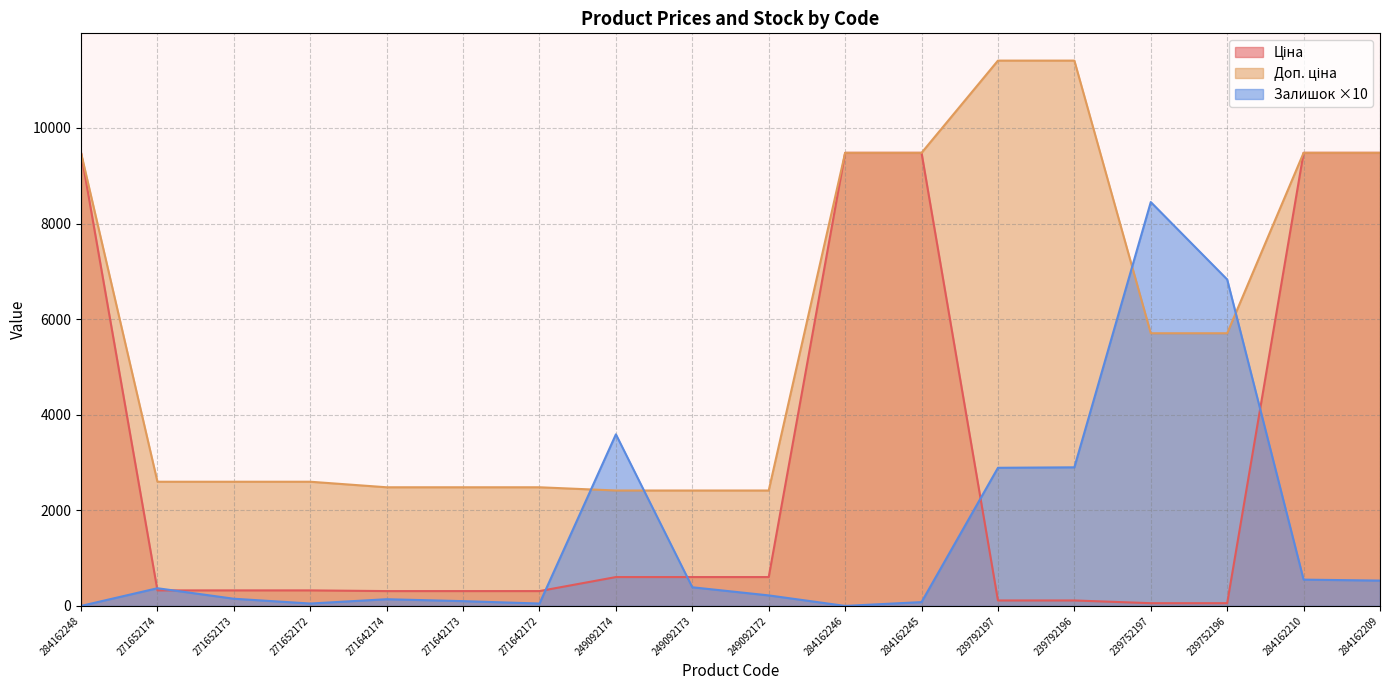

What is the difference between the second highest and second lowest values in the Доп. ціна series?

8995.2